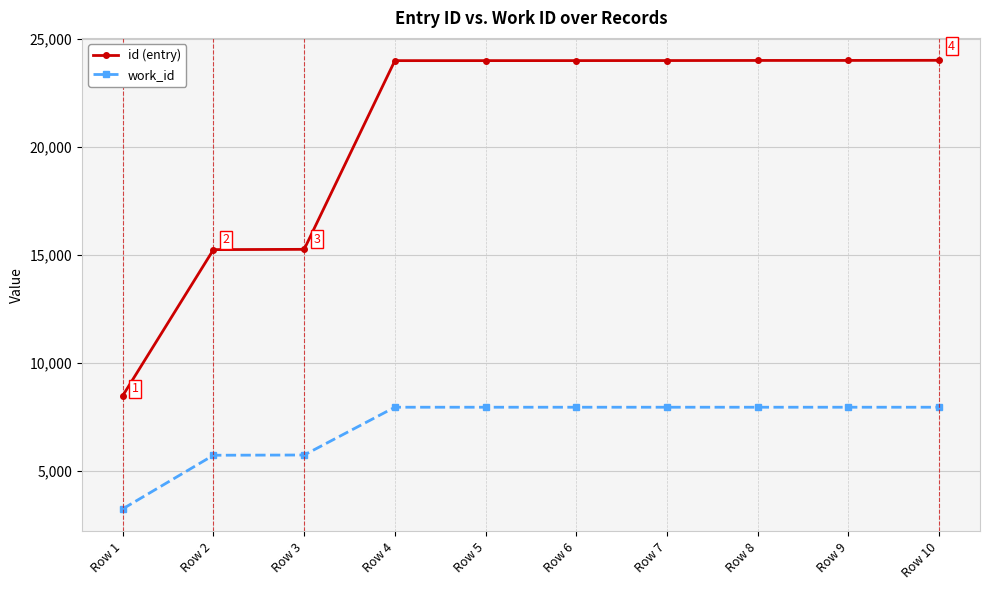

Which series changed the most between Row 3 and Row 4?

id (entry)